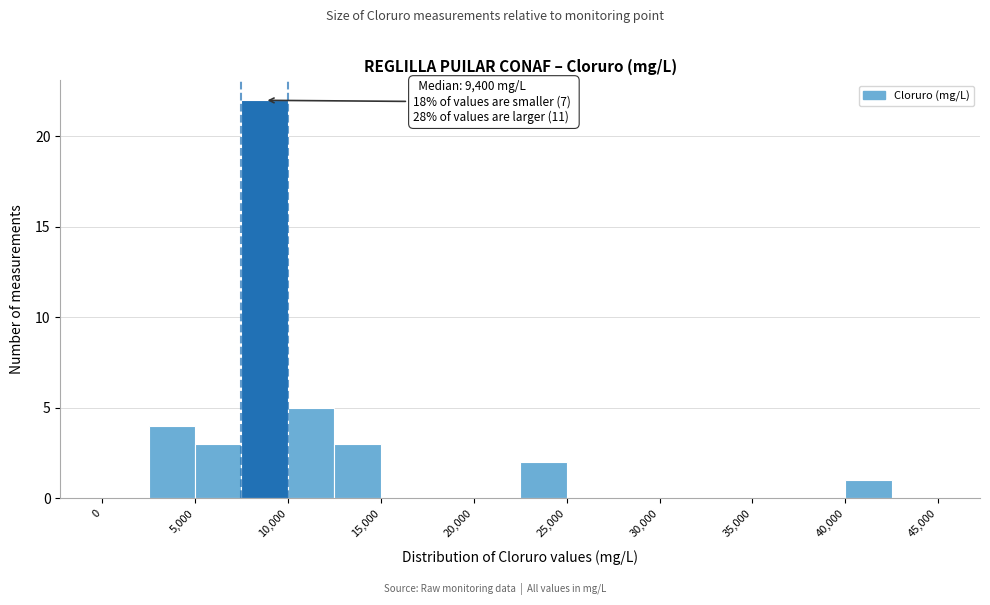

Which range on the x-axis has the tallest bar?

7500 to 10000